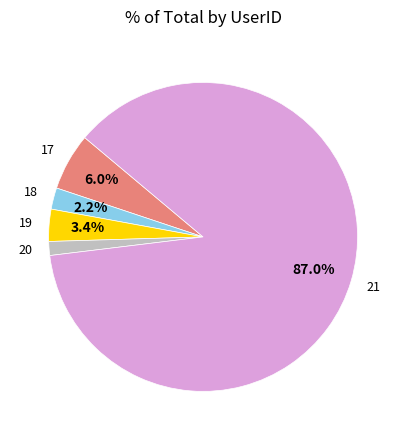

Is there any slice that represents more than half of the pie?

Yes